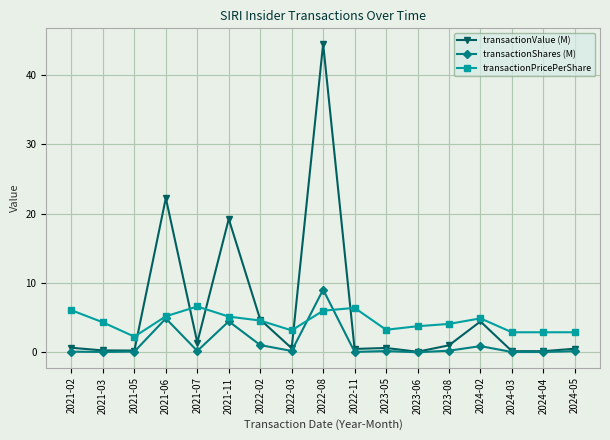

Rank the series by their maximum value, from highest to lowest.

transactionValue (M), transactionShares (M), transactionPricePerShare